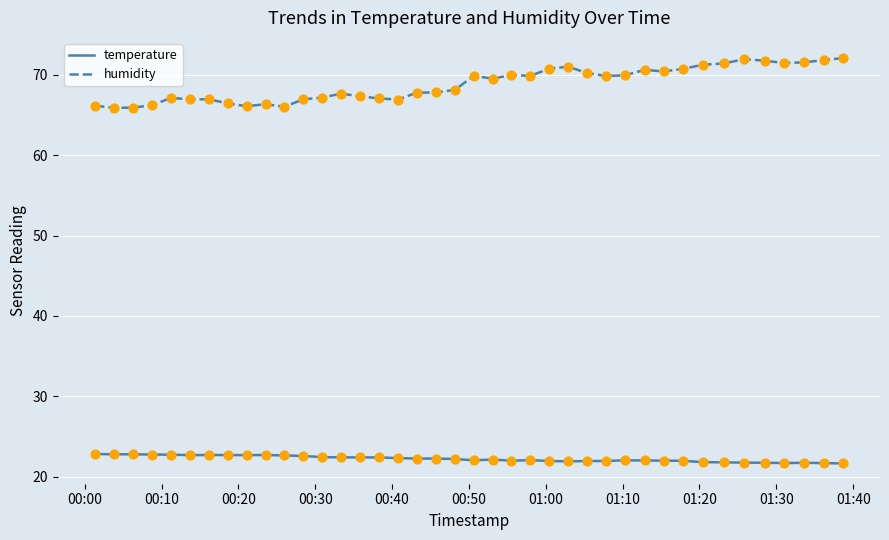

What are all the series names shown in the legend?

temperature, humidity